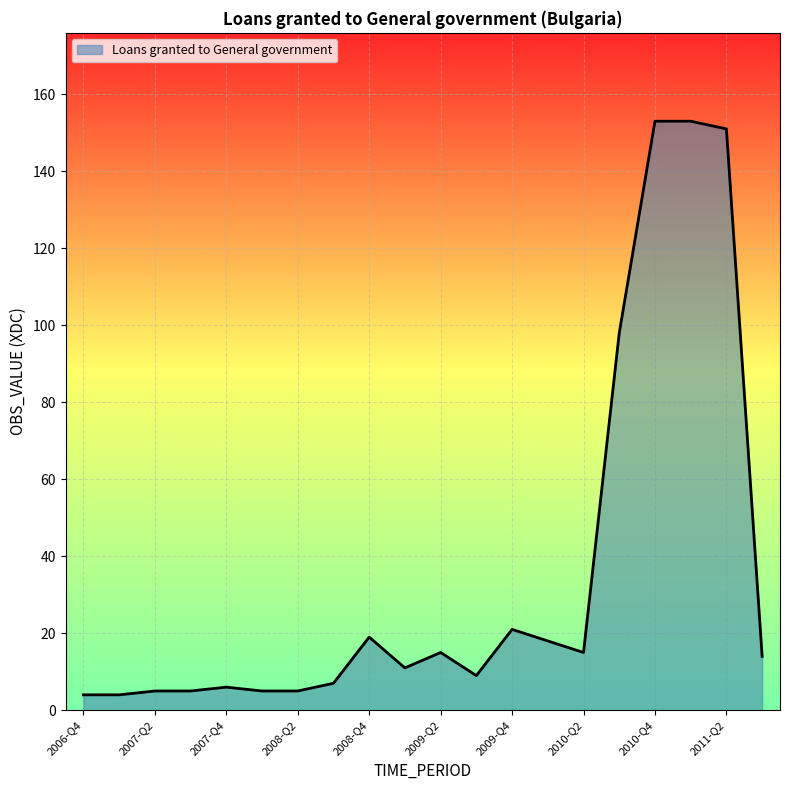

What is the greatest value displayed?

153